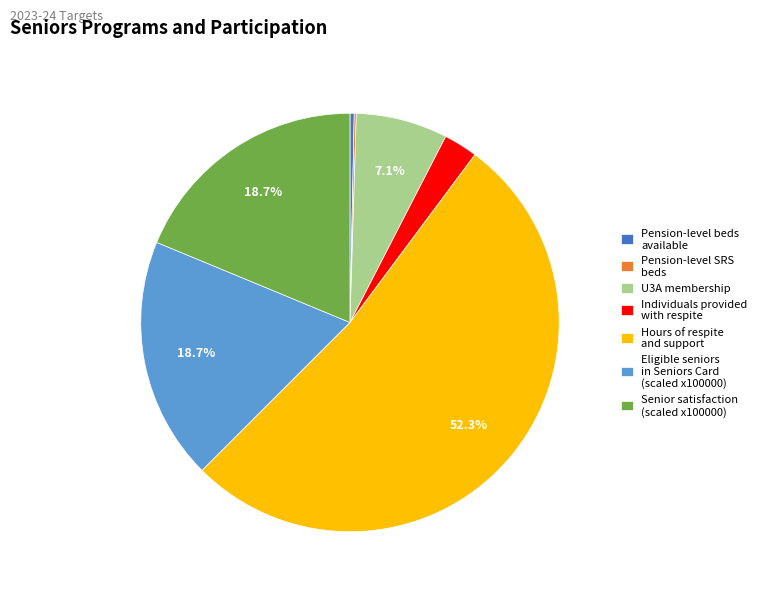

Is the sum of Pension-level beds available and U3A membership greater than half?

No